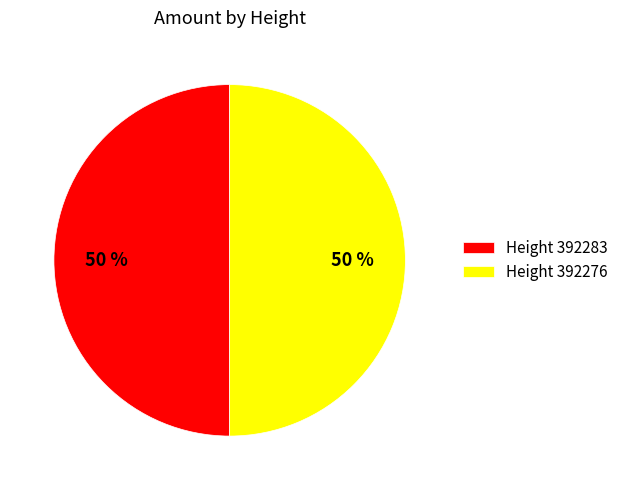

Do Height 392276 and Height 392283 together represent more than half of the pie?

Yes